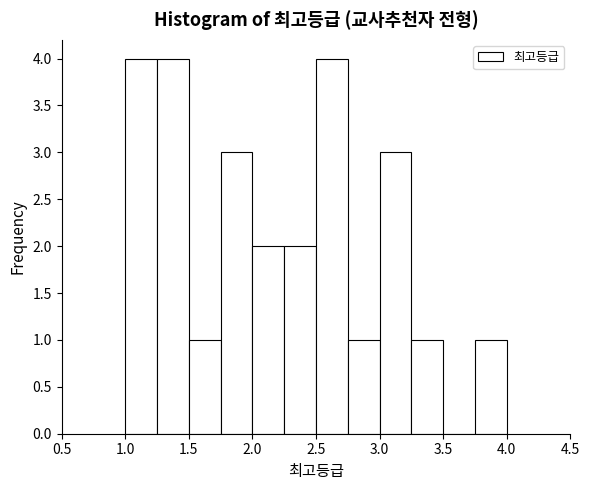

Reading left to right, list every bar in this chart as the range it spans on the x-axis followed by its height. The values are not printed on the chart, so give them approximately, as read against the axis.

1.00 to 1.25: 4
1.25 to 1.50: 4
1.50 to 1.75: 1
1.75 to 2.00: 3
2.00 to 2.25: 2
2.25 to 2.50: 2
2.50 to 2.75: 4
2.75 to 3.00: 1
3.00 to 3.25: 3
3.25 to 3.50: 1
3.50 to 3.75: 0
3.75 to 4.00: 1